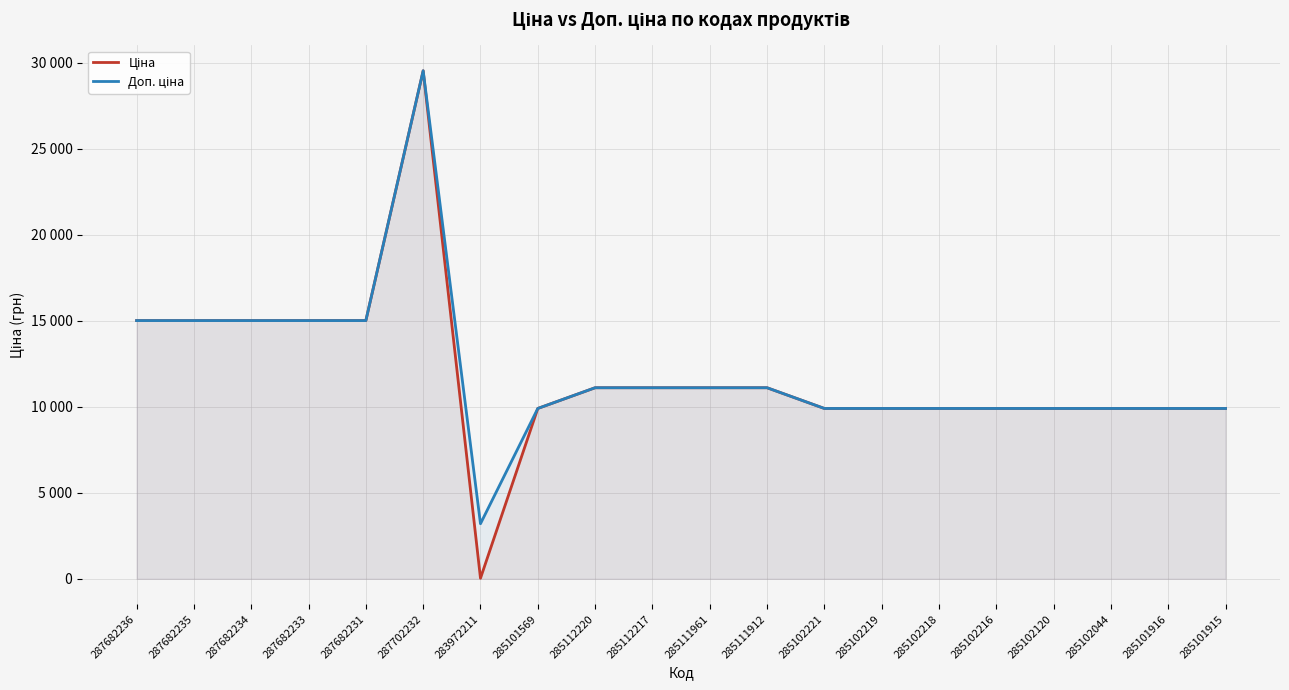

Which category has the lowest value in the Ціна series?

283972211